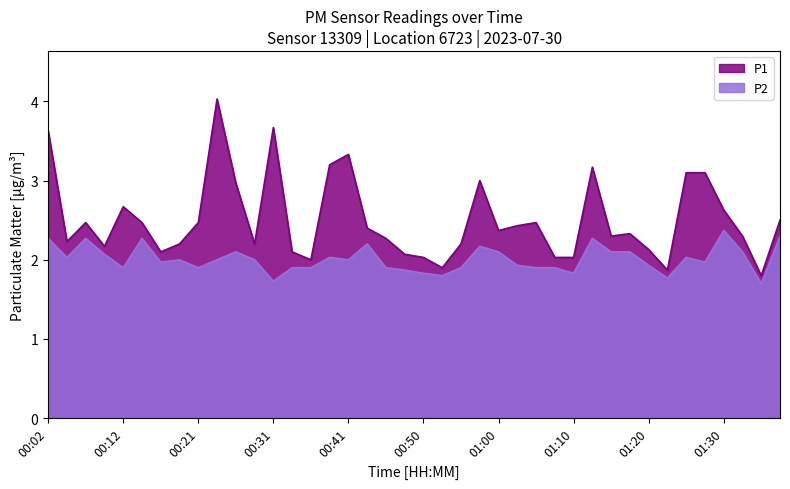

What is the minimum value for P1?

1.8